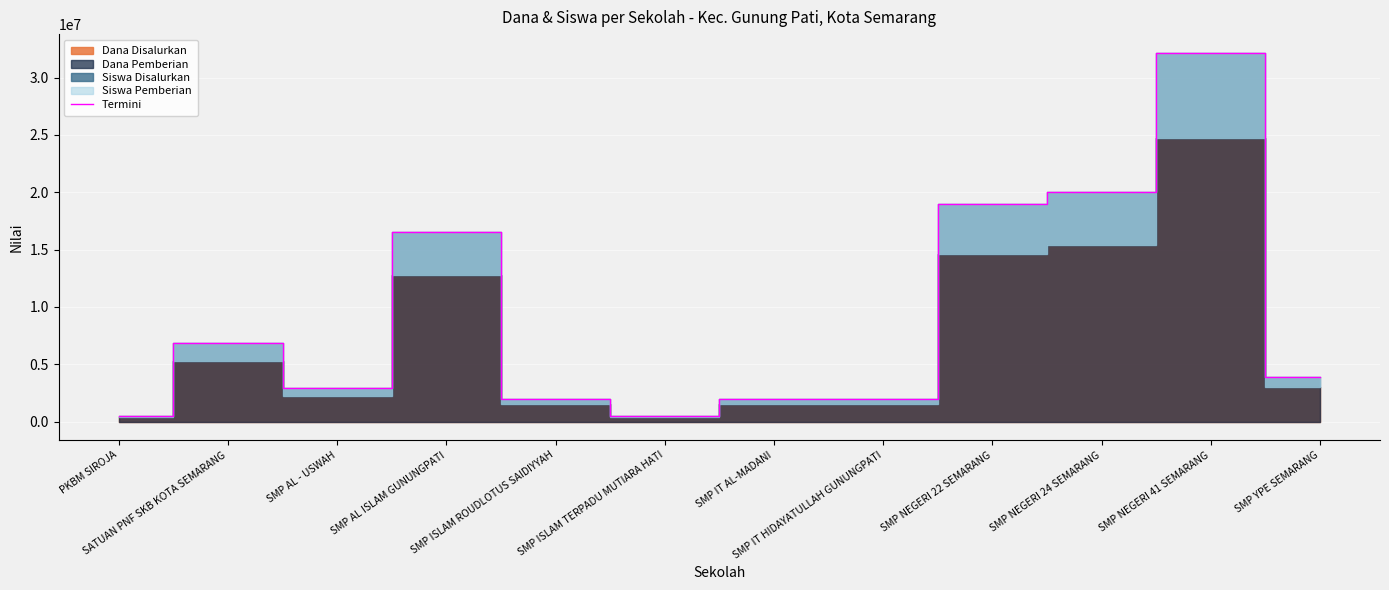

The value at SMP ISLAM TERPADU MUTIARA HATI is 487500. True or false?

True